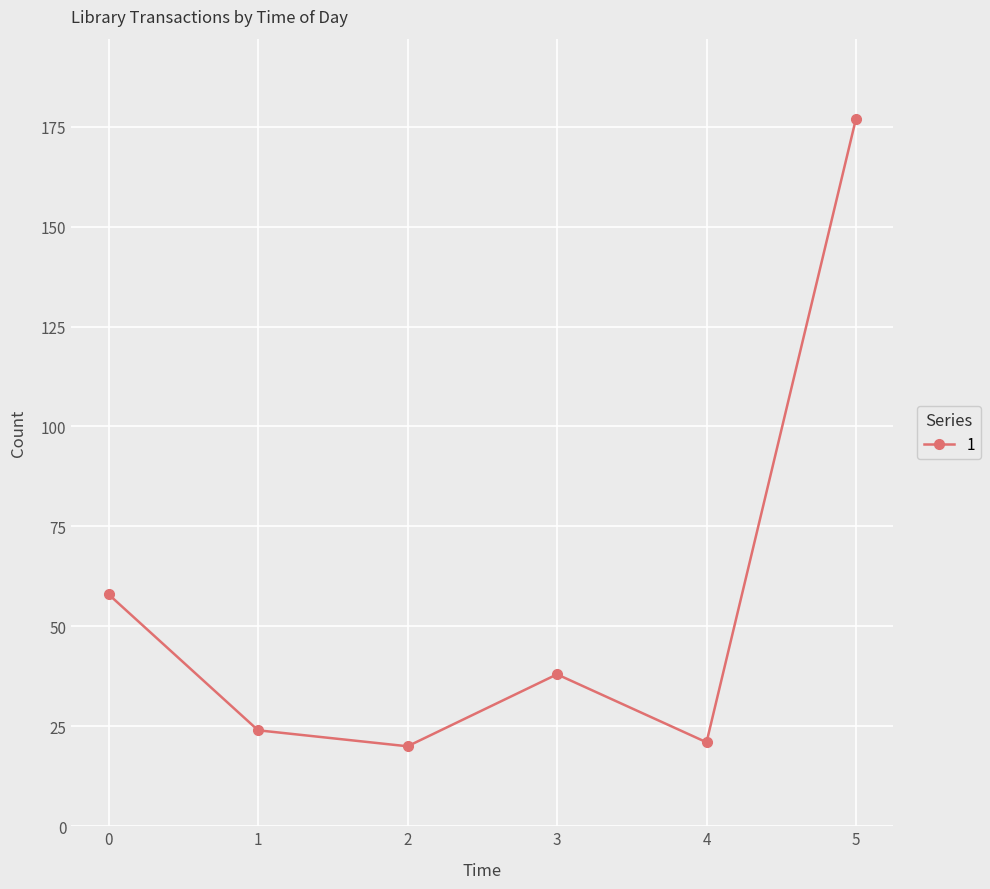

Which category has the highest value across all series?

5